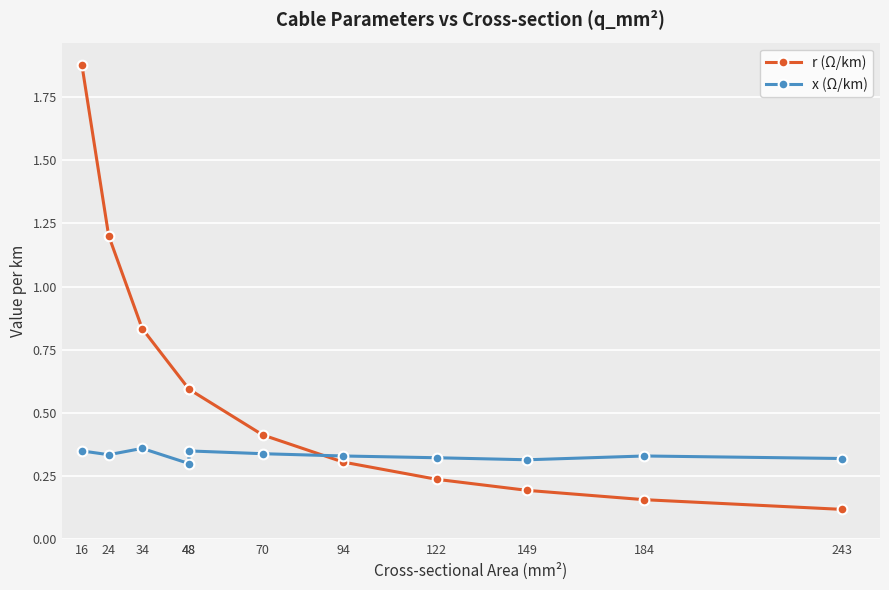

What is the difference between the highest and lowest values at 48?

0.3